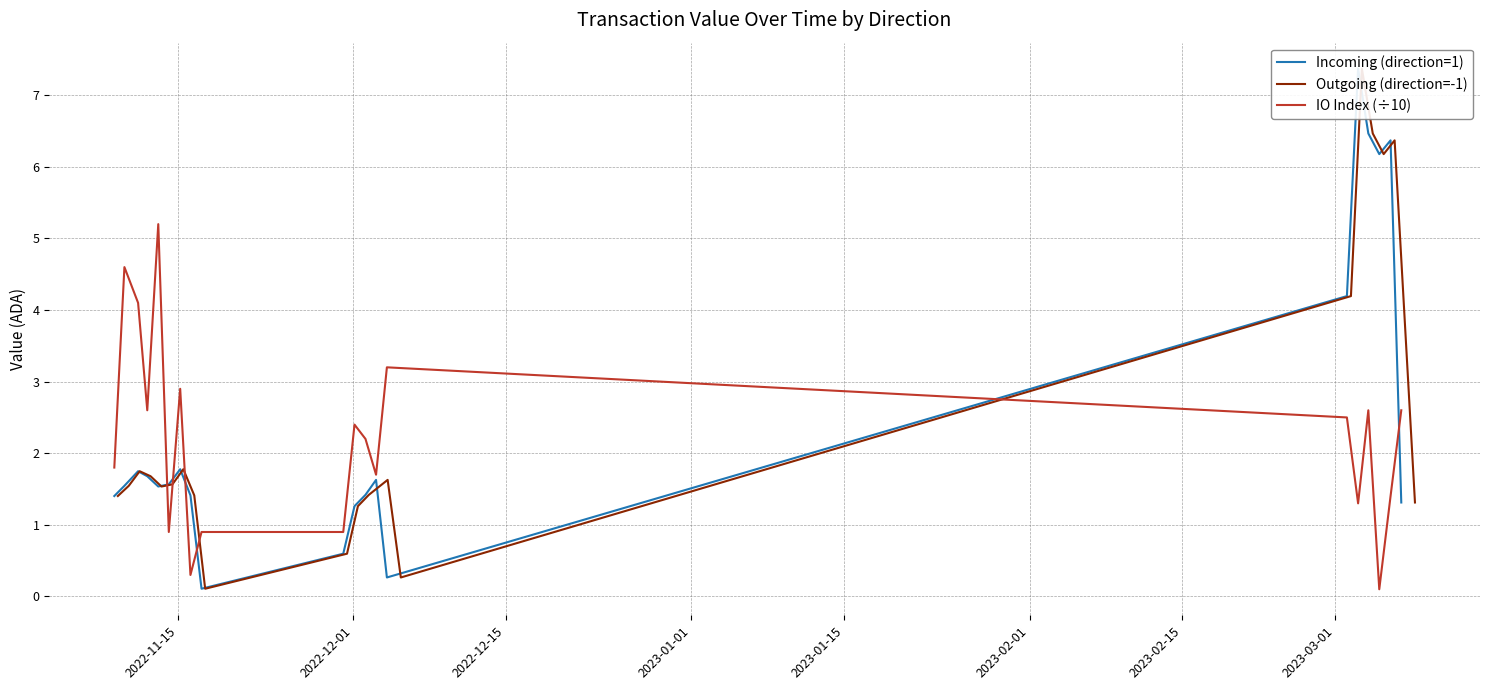

What is the highest value of the IO Index (÷10) series?

5.2